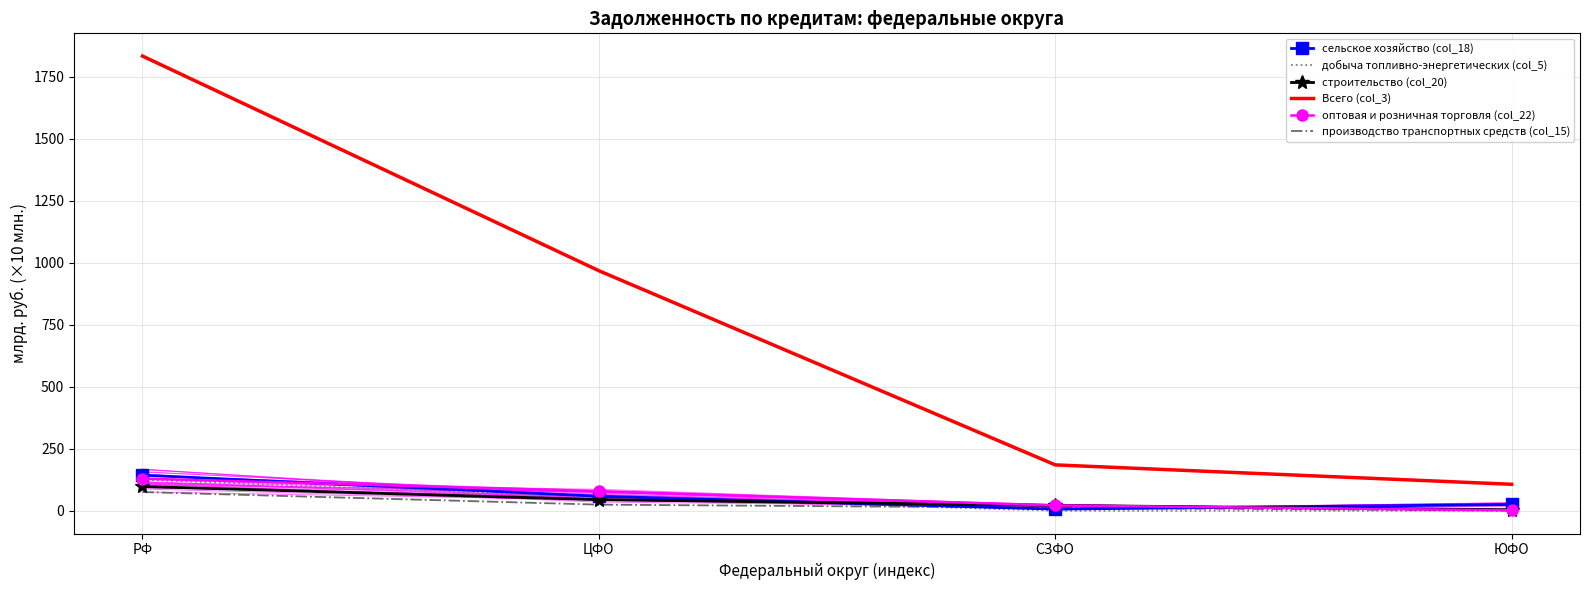

How many lines are shown in the chart?

6